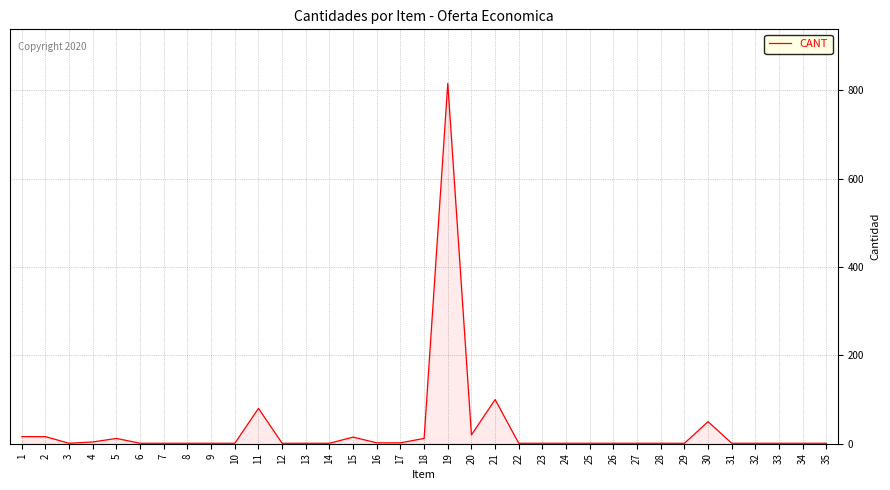

Does the chart display data point markers on the line(s)?

No